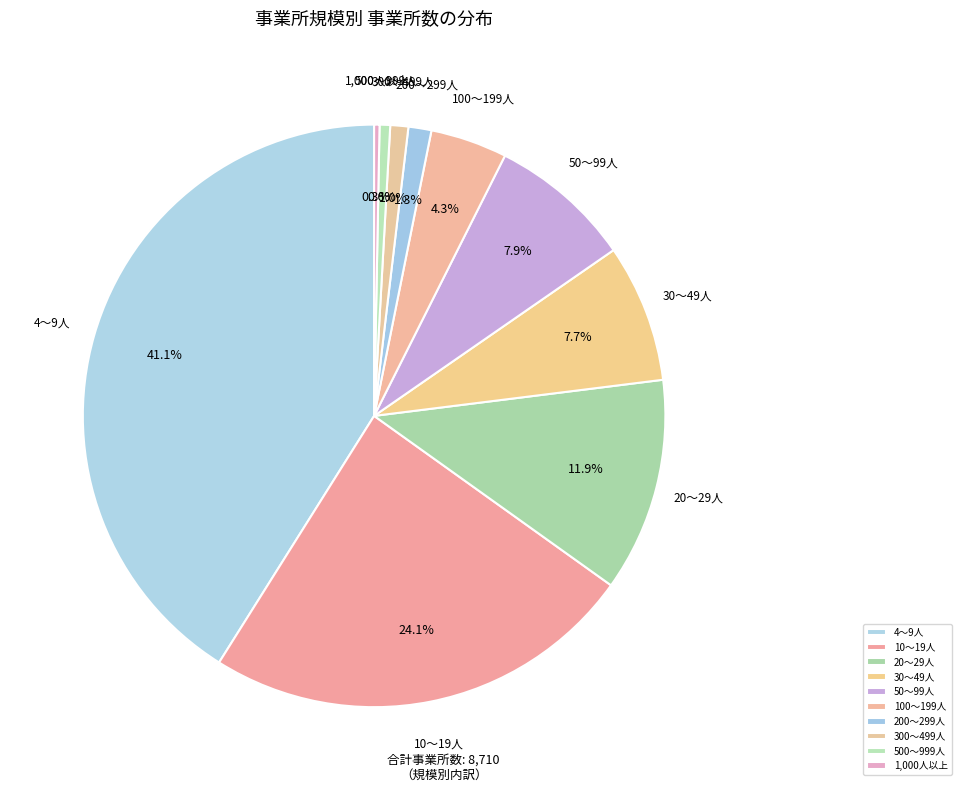

The 10～19人 slice represents 17% of the pie. True or false?

False